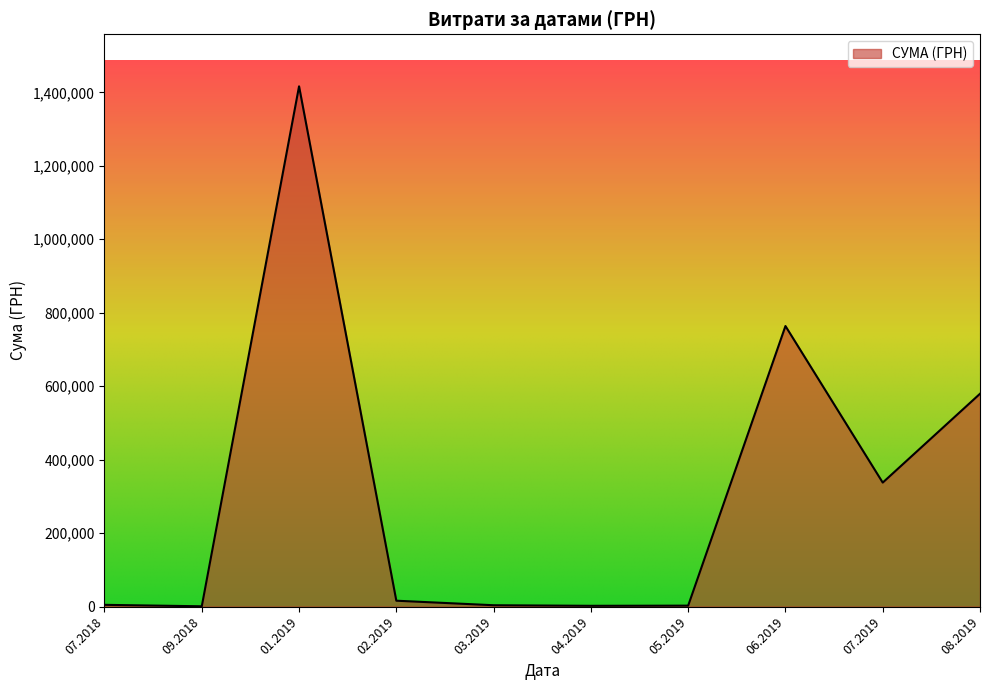

Is it true that the value at 01.2019 is 899562.3?

False